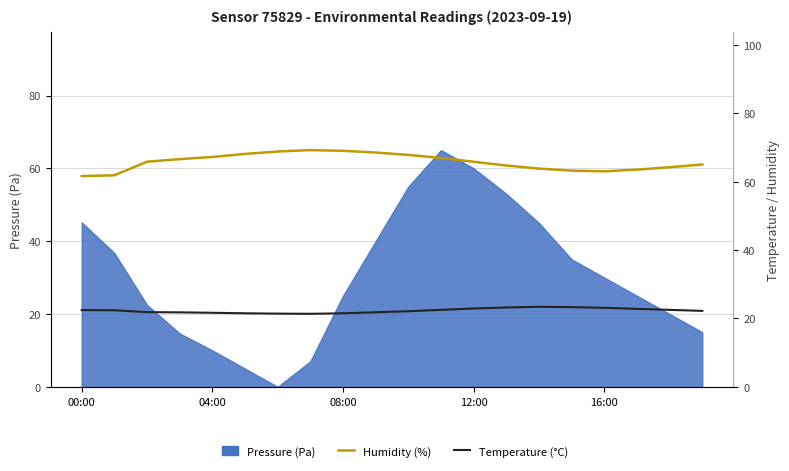

What is the greatest value displayed?

69.2